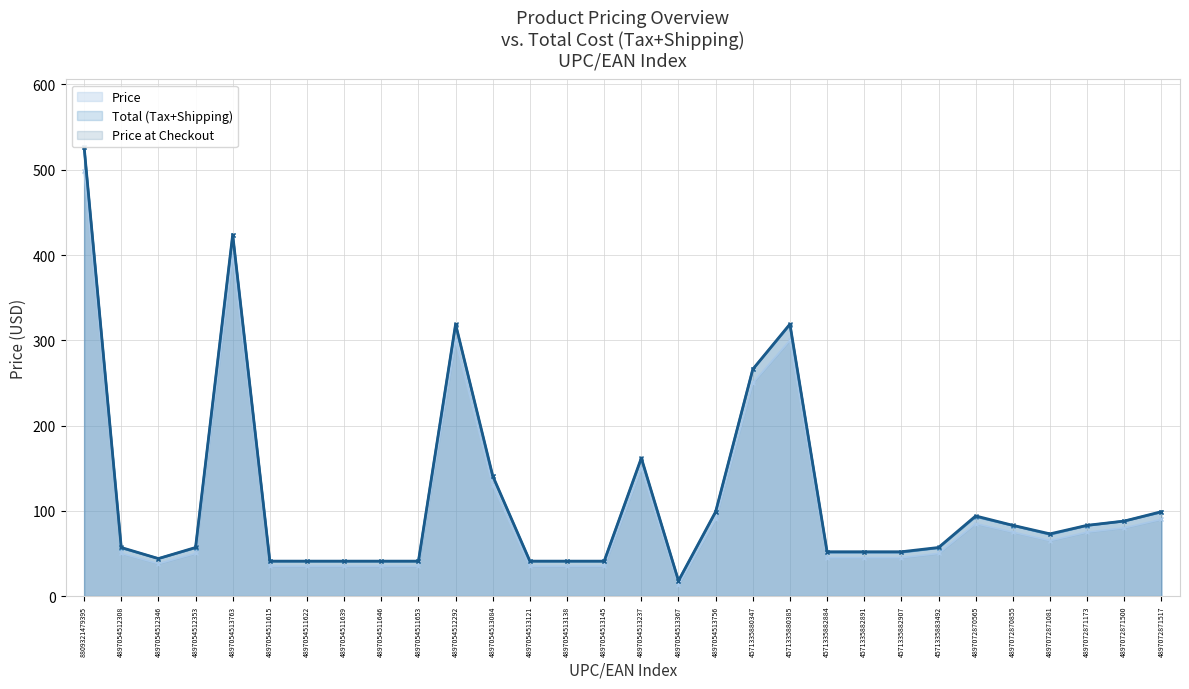

What is the label of the 19th point from the right?

4897054513084